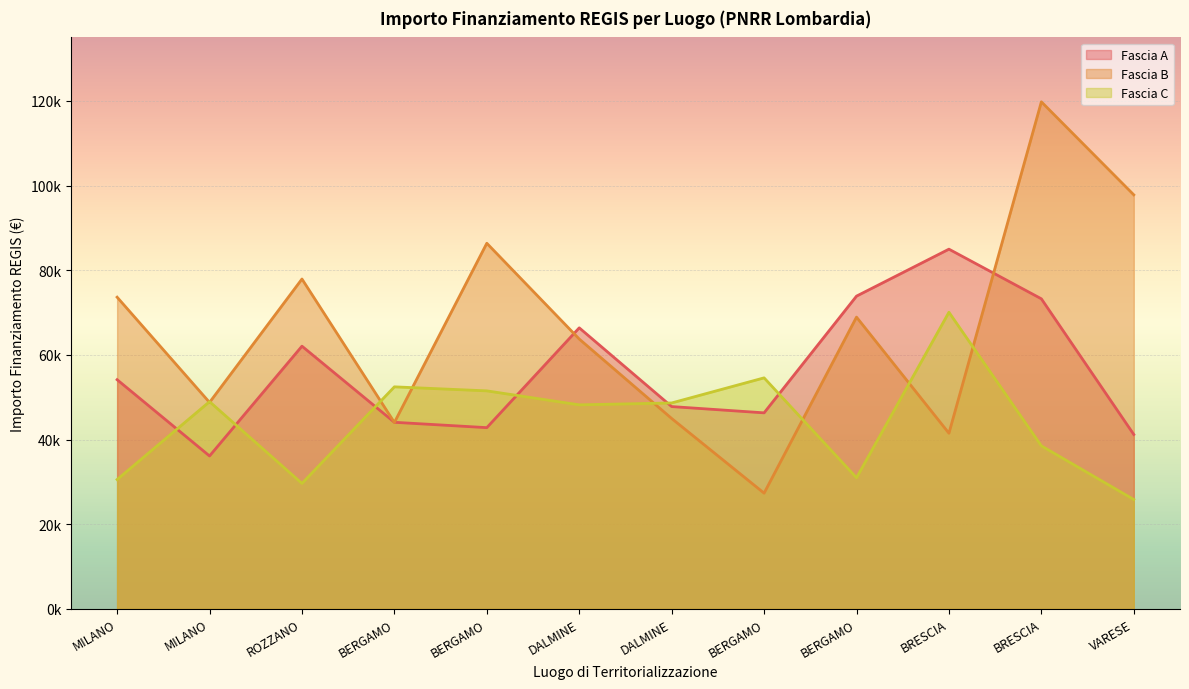

Rank the categories by Fascia A value from highest to lowest.

BRESCIA, BERGAMO, BRESCIA, DALMINE, ROZZANO, MILANO, DALMINE, BERGAMO, BERGAMO, BERGAMO, VARESE, MILANO